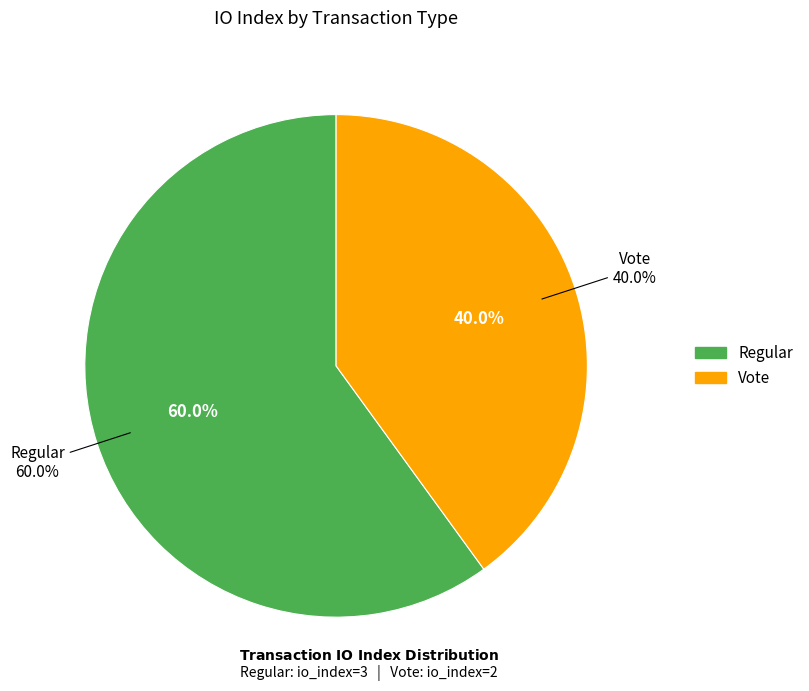

Is there any slice that represents more than half of the pie?

Yes